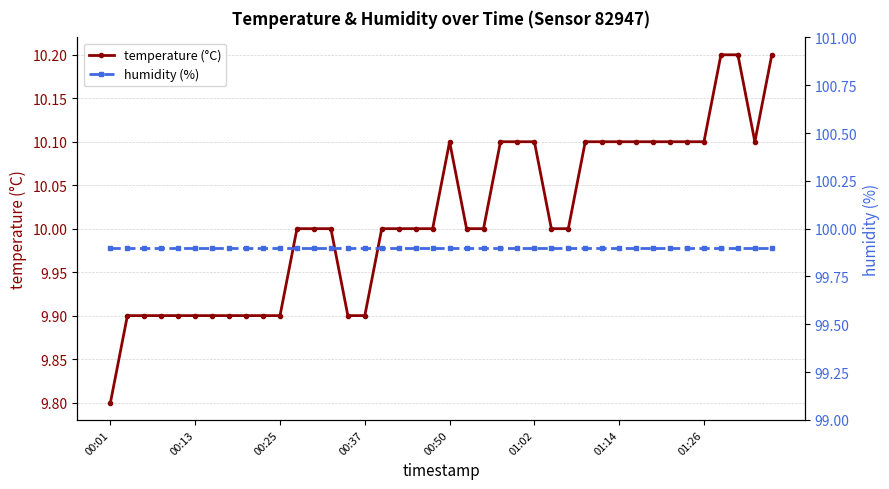

Between 34 and 38, which is larger?

34